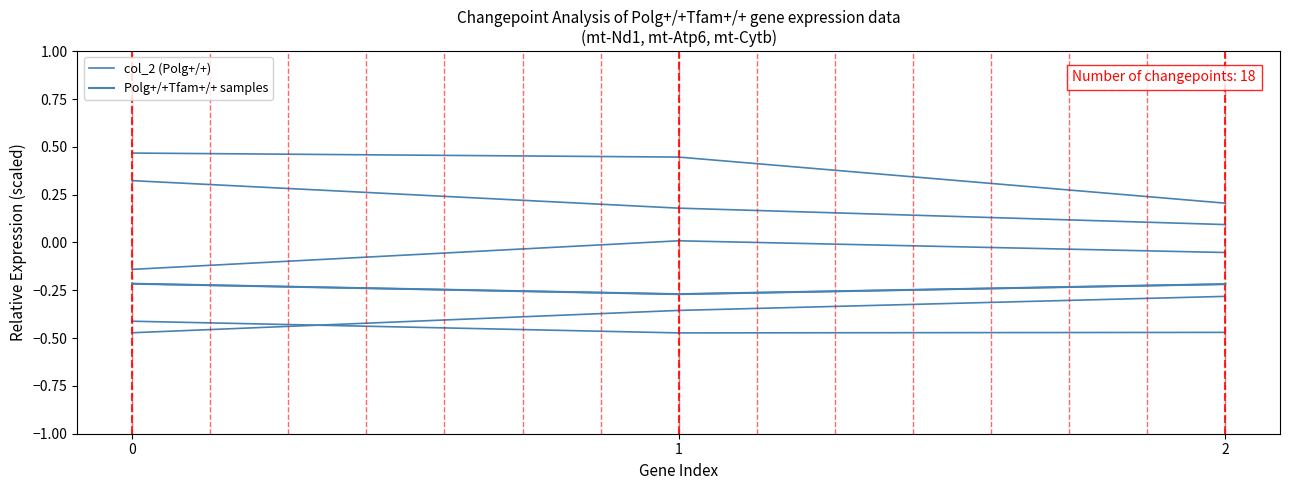

Does the chart display data point markers on the line(s)?

No